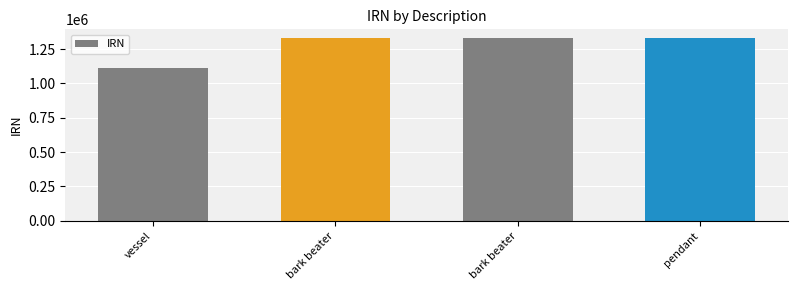

Is it true that the value at pendant is 1327127?

True